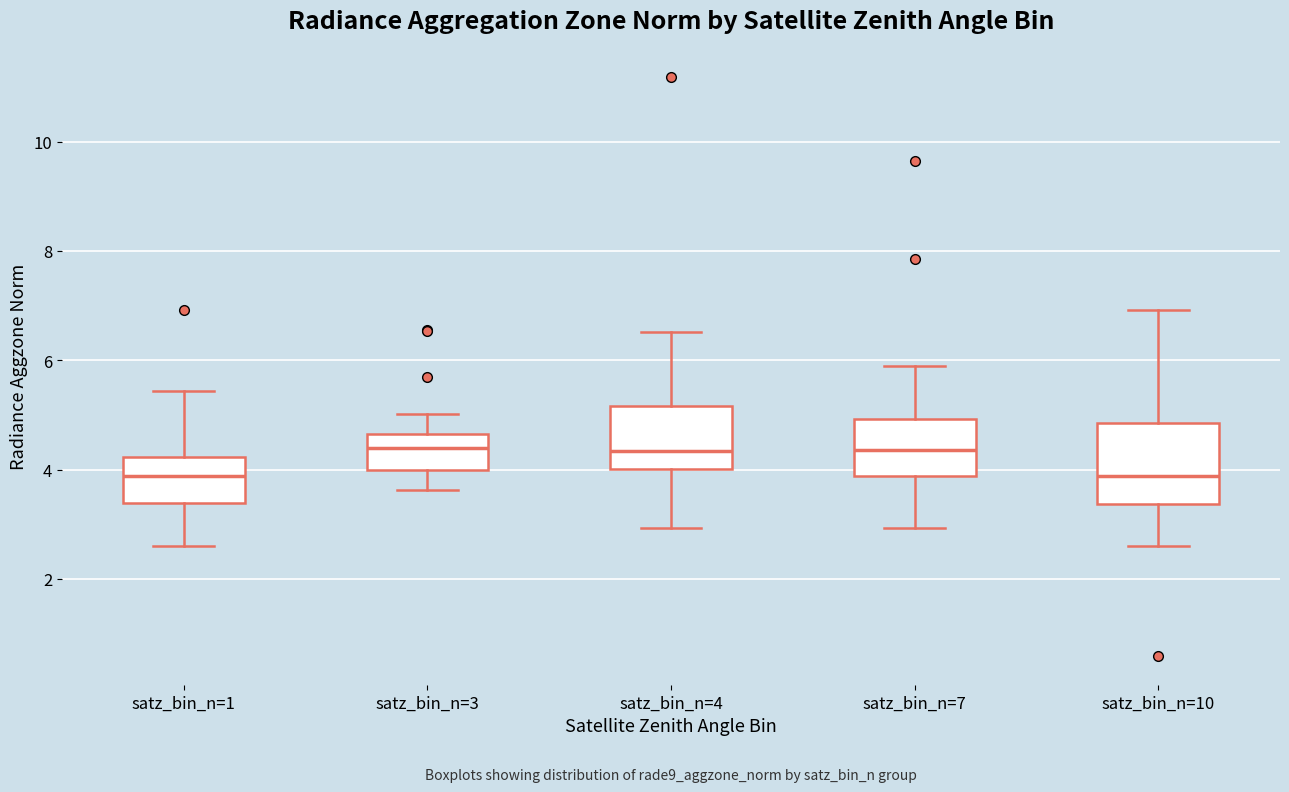

Where is the lower edge of the box for satz_bin_n=3 on the y-axis? The values are not printed on the chart, so give them approximately, as read against the axis.

4.0